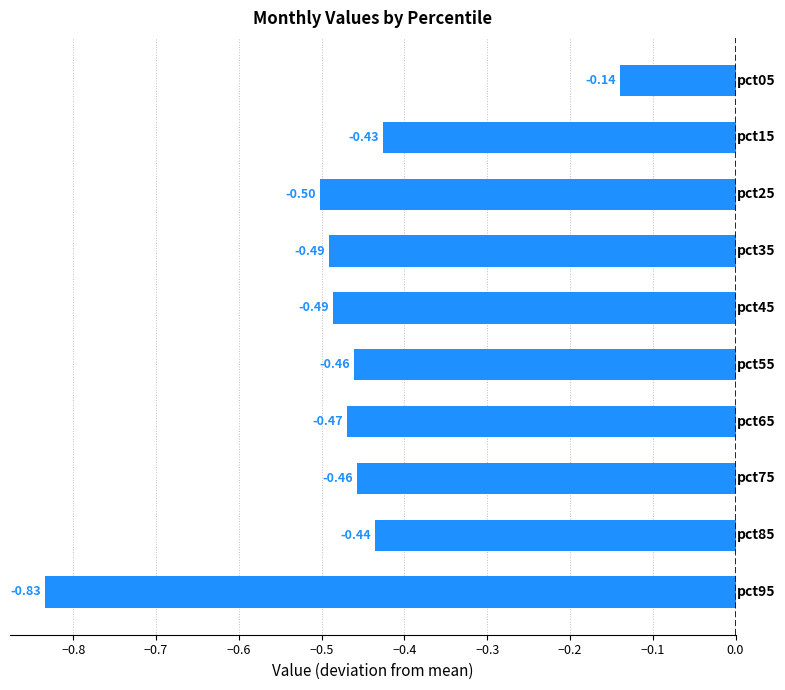

What is the difference between the second highest and minimum values?

0.4